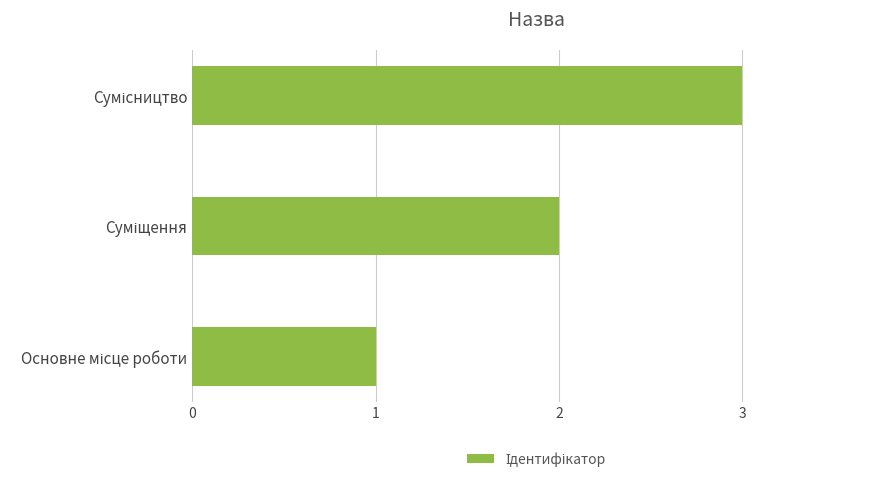

What is the maximum value shown in the chart?

3